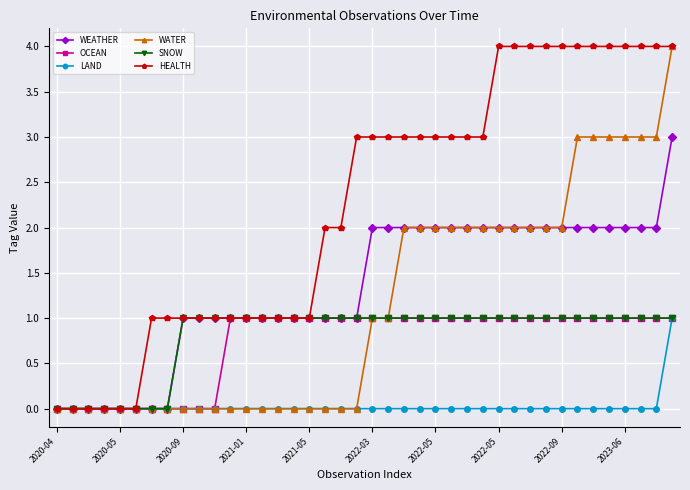

How many lines are shown in the chart?

6